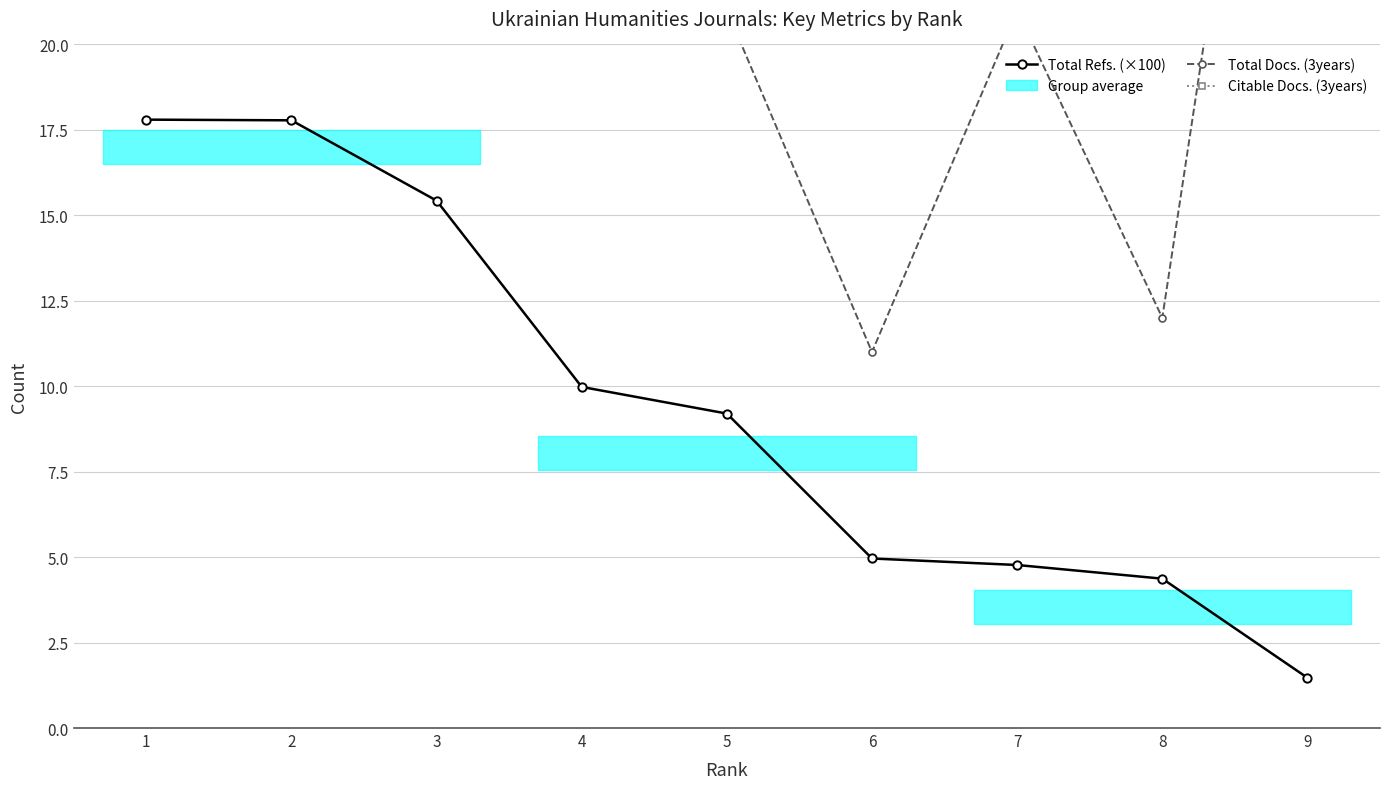

List the labels in order of Citable Docs. (3years) value, largest first.

2, 3, 9, 1, 7, 4, 5, 8, 6